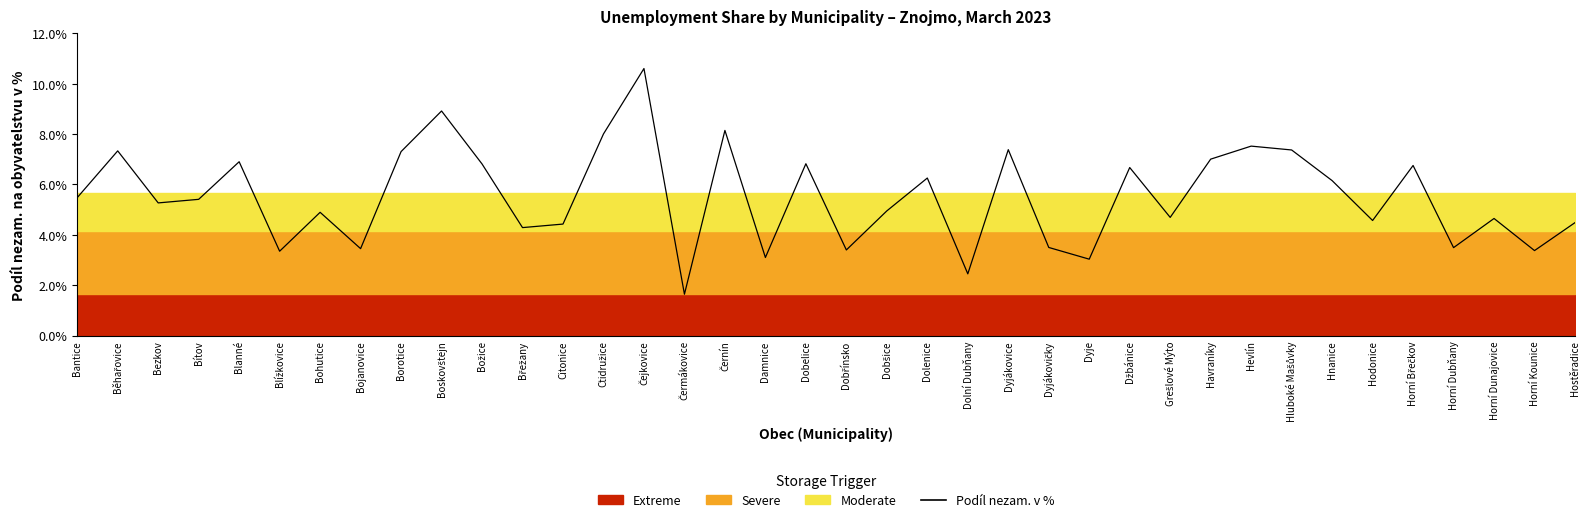

List the labels in order of value, smallest first.

Čermákovice, Dolní Dubňany, Dyje, Damnice, Blížkovice, Horní Kounice, Dobřínsko, Bojanovice, Horní Dubňany, Dyjákovičky, Břežany, Citonice, Hostěradice, Hodonice, Horní Dunajovice, Grešlové Mýto, Bohutice, Dobšice, Bezkov, Bítov, Bantice, Hnanice, Dolenice, Džbánice, Horní Břečkov, Božice, Dobelice, Blanné, Havraníky, Borotice, Běhařovice, Hluboké Mašůvky, Dyjákovice, Hevlín, Ctidružice, Černín, Boskovštejn, Čejkovice